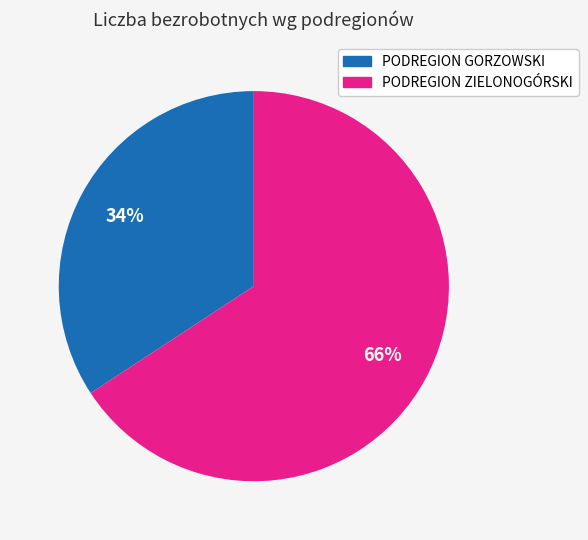

Does PODREGION GORZOWSKI represent more than half of the total?

No